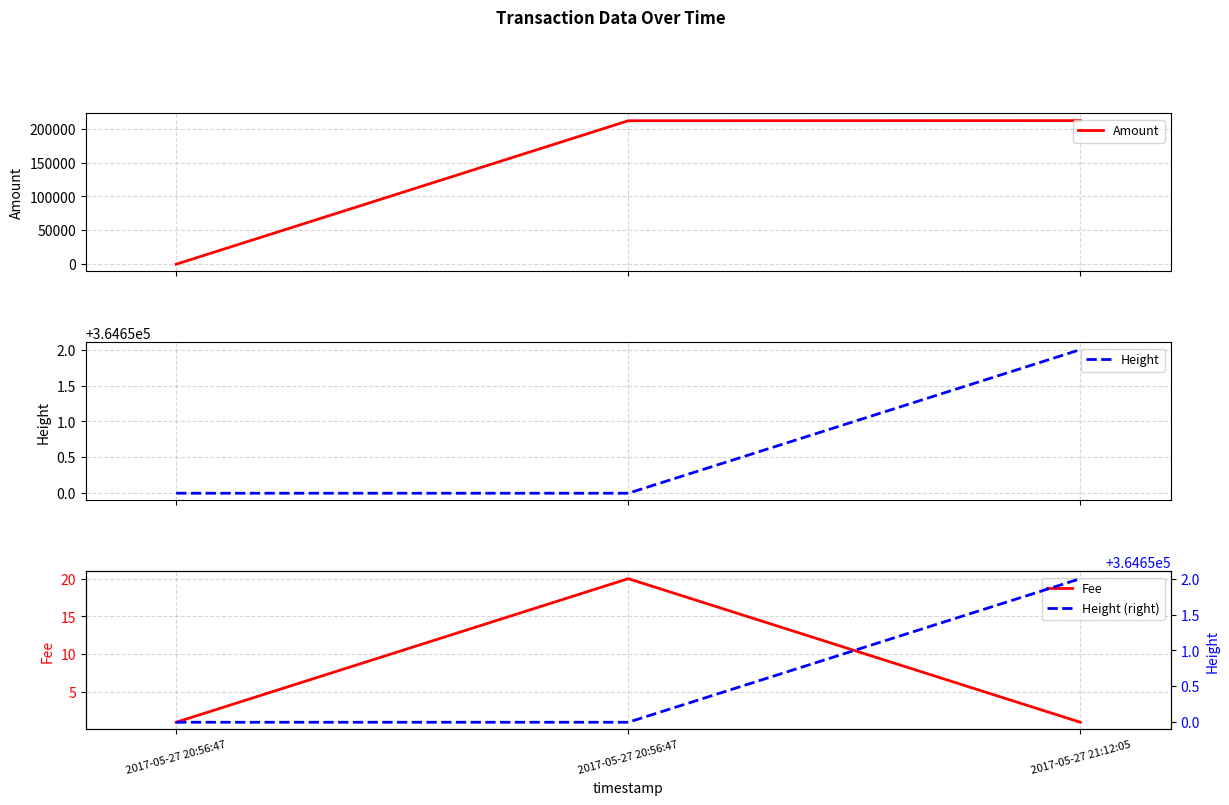

What is the sum of the Amount values at 2017-05-27 21:12:05 and 2017-05-27 20:56:47?

423345